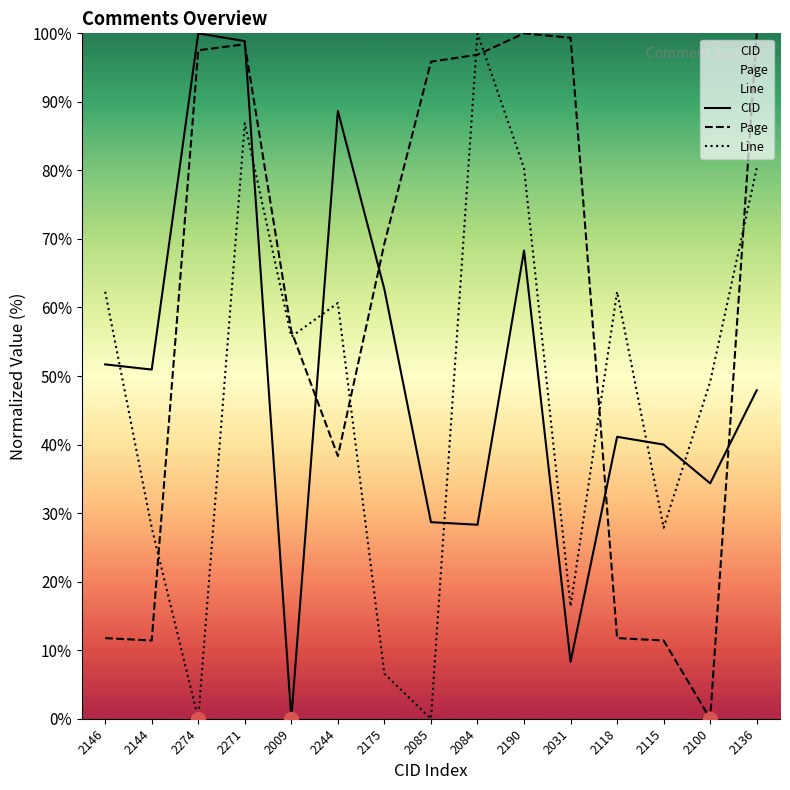

How many lines are shown in the chart?

3